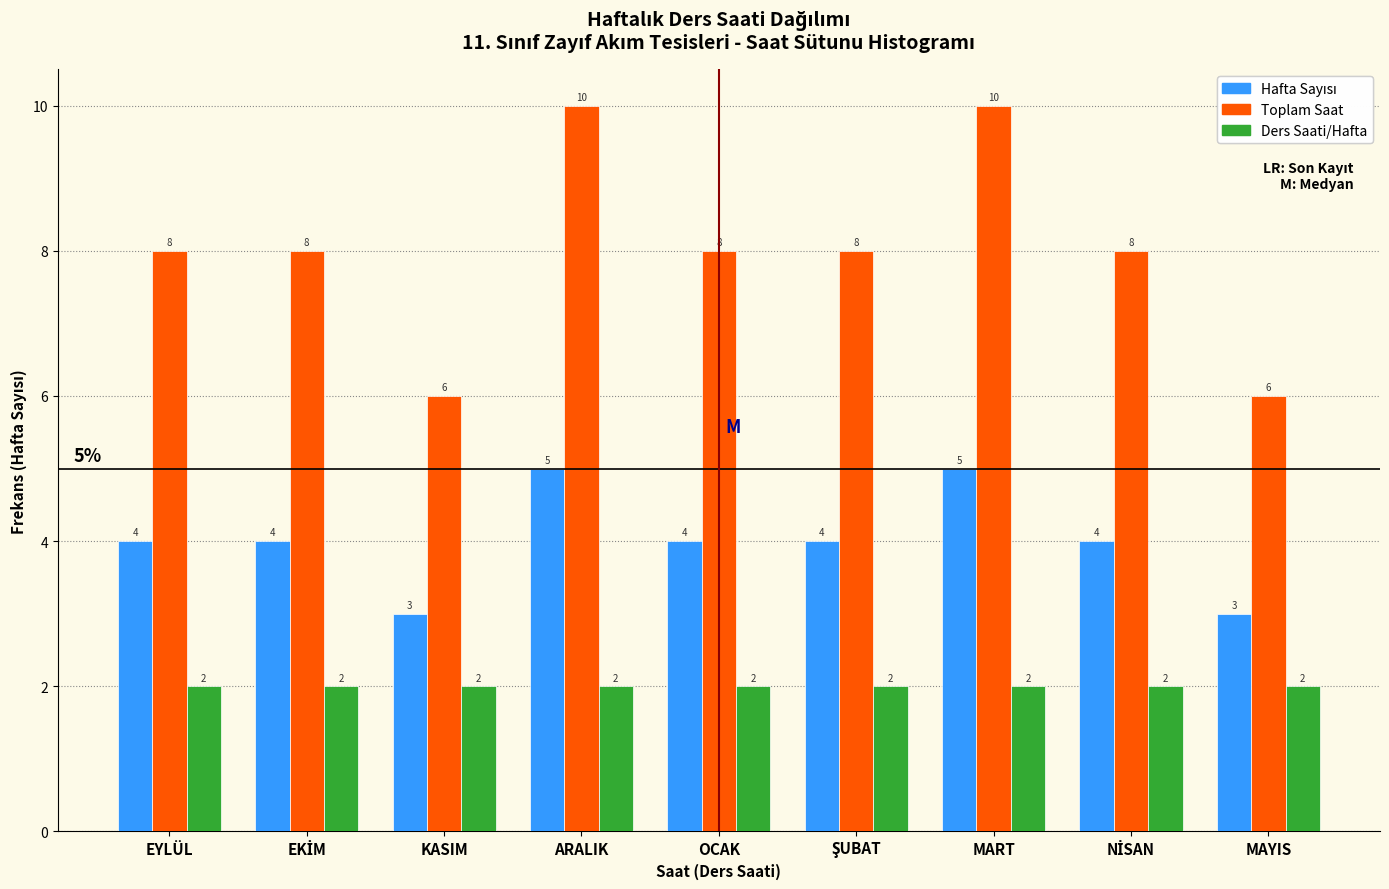

What is the total value across all series at KASIM?

11